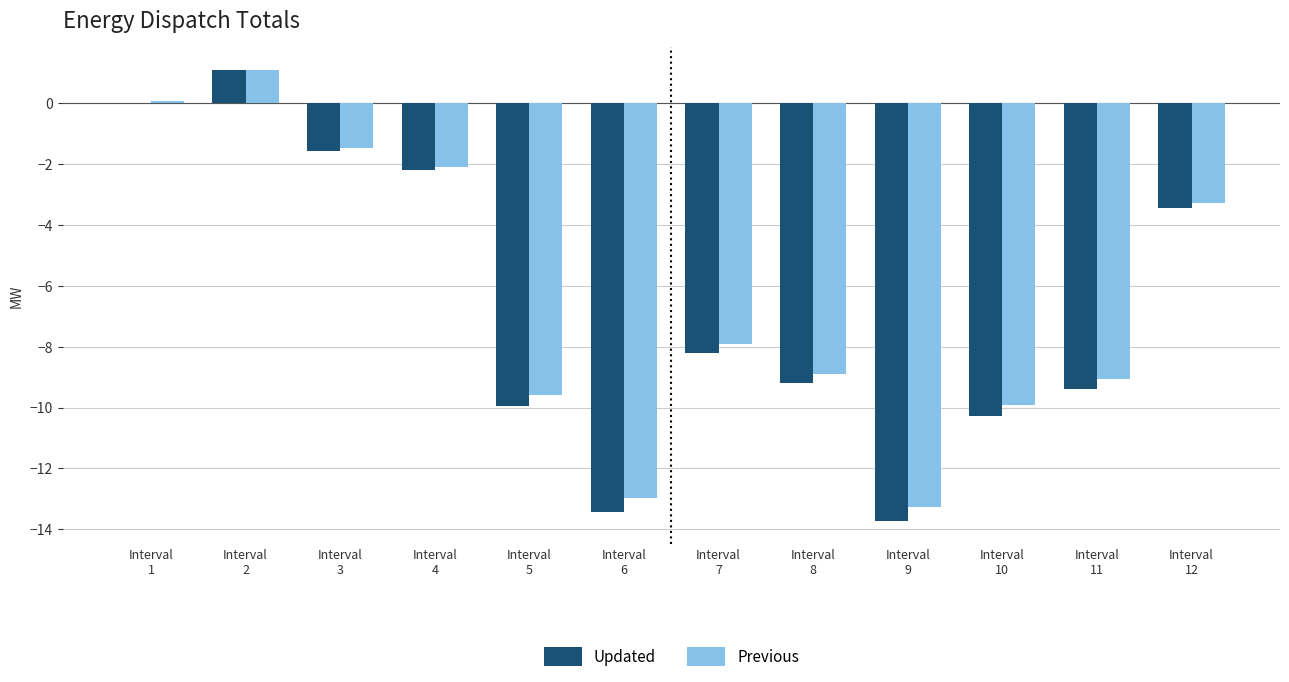

Where is Previous nearest to the value -6?

Interval
7